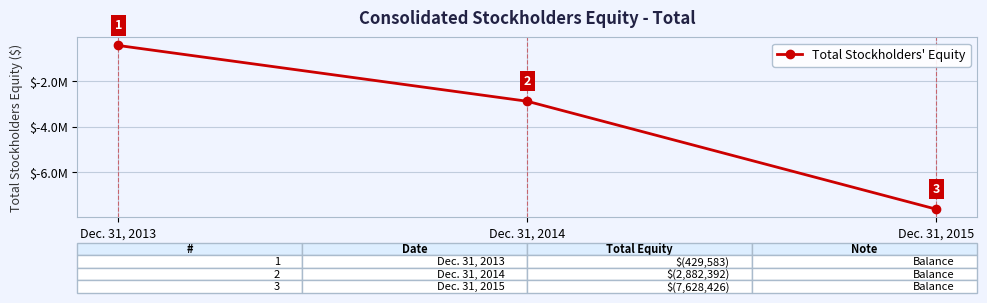

Does the chart have visible grid lines?

Yes